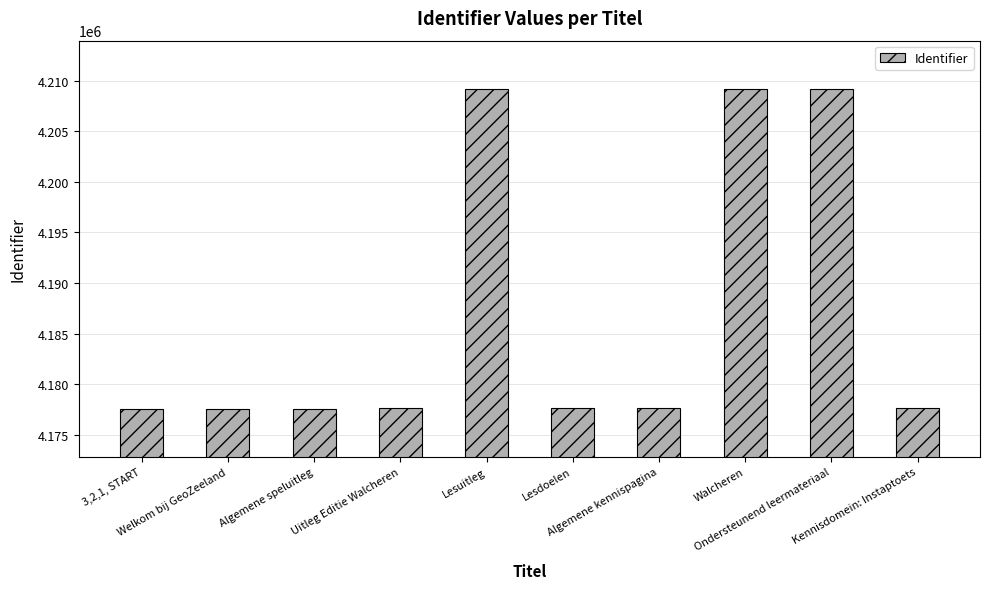

Read the value at Algemene speluitleg, to the nearest 100.

4177600